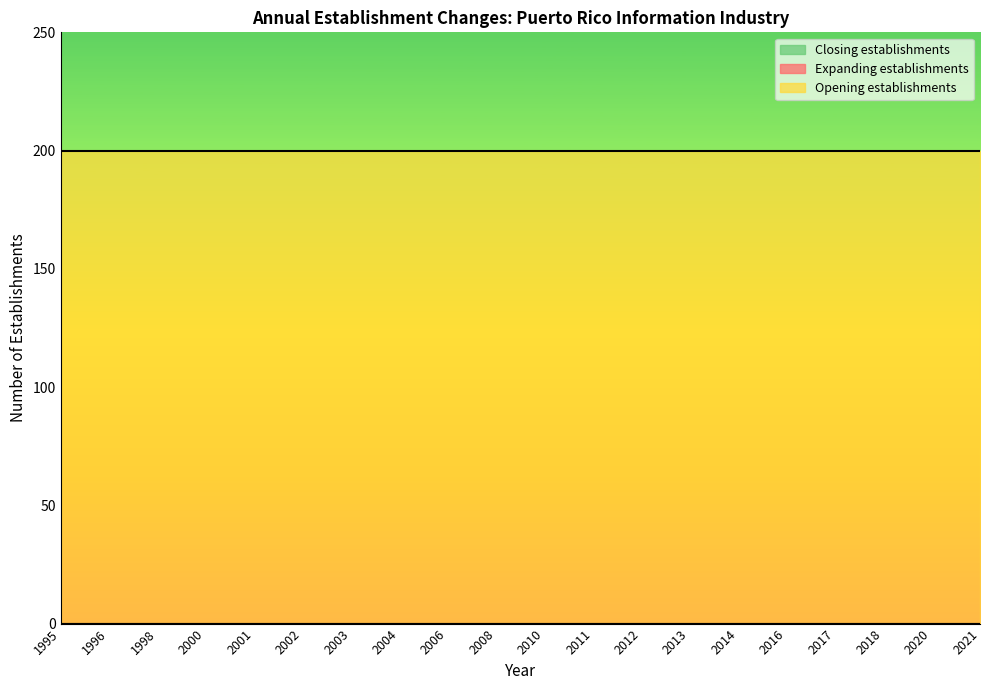

True or false: Closing establishments has more than 2 points higher than both neighbors.

False